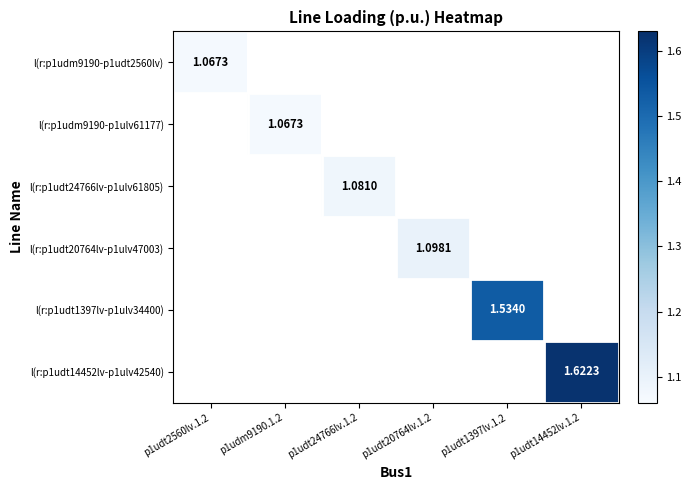

What is the minimum value shown in the chart?

1.1